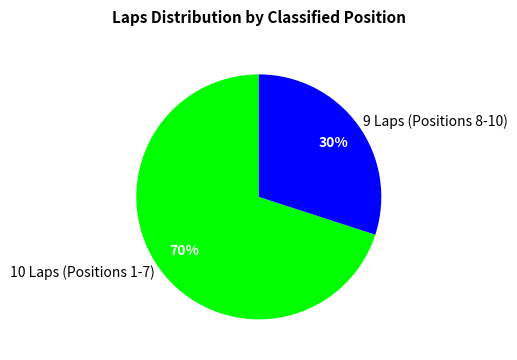

To the nearest percent, what portion does 9 Laps (Positions 8-10) represent?

30%